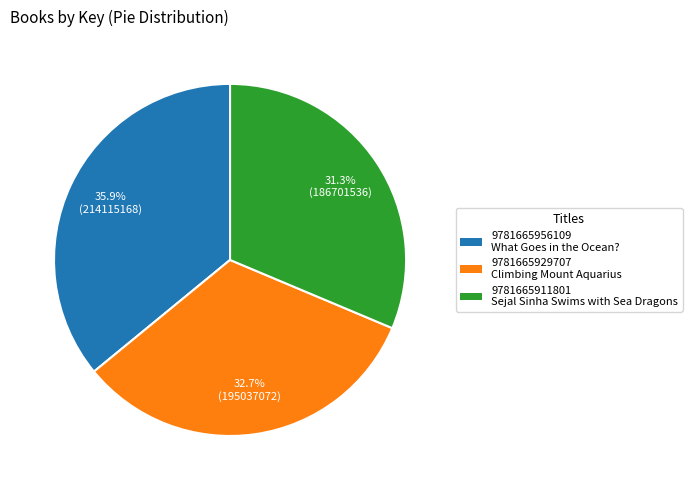

Is there any slice that represents more than half of the pie?

No